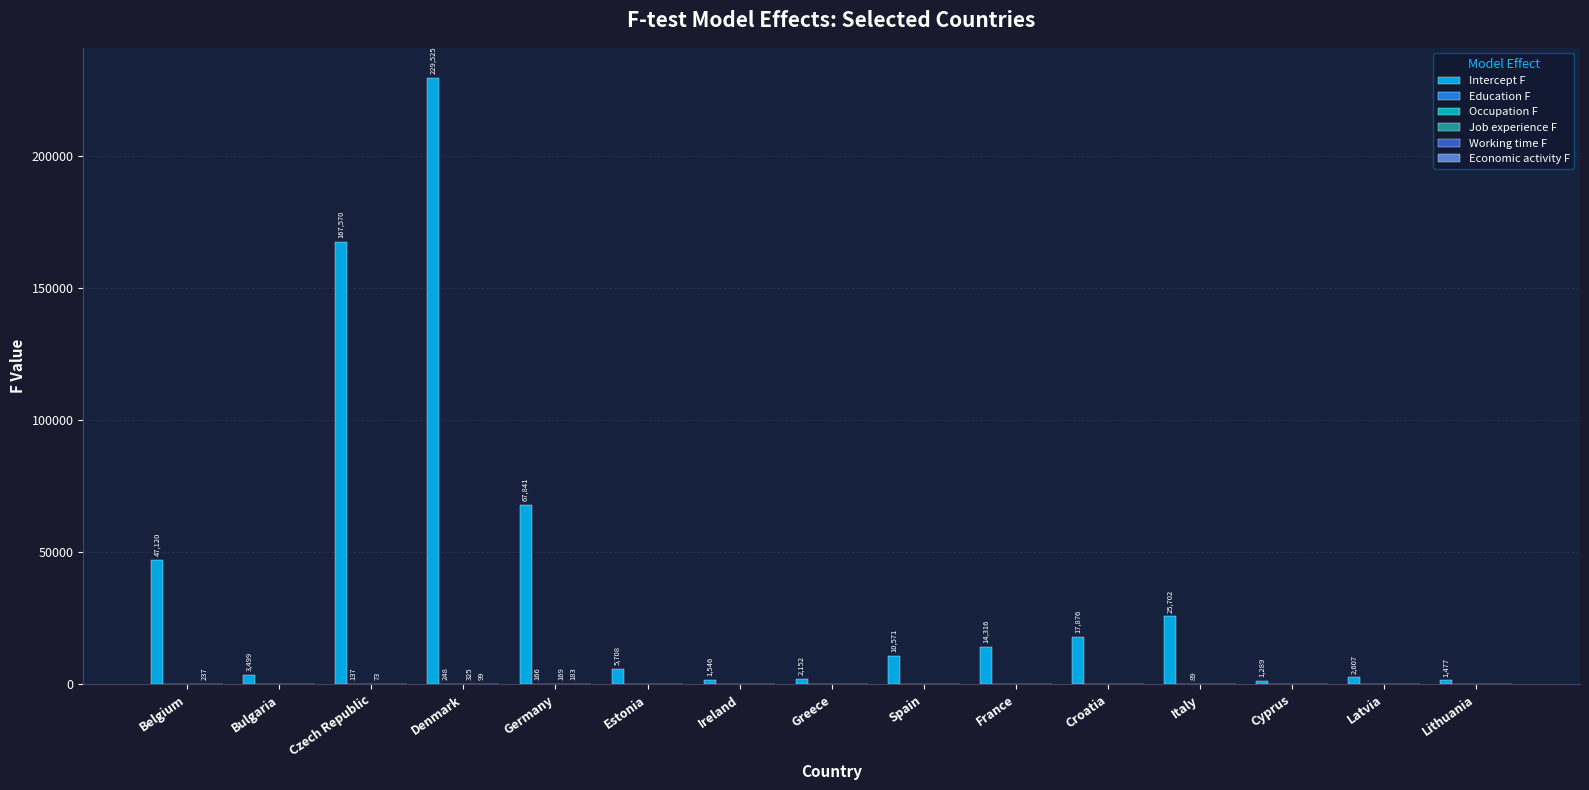

At which category is the sum across all series the highest?

Denmark